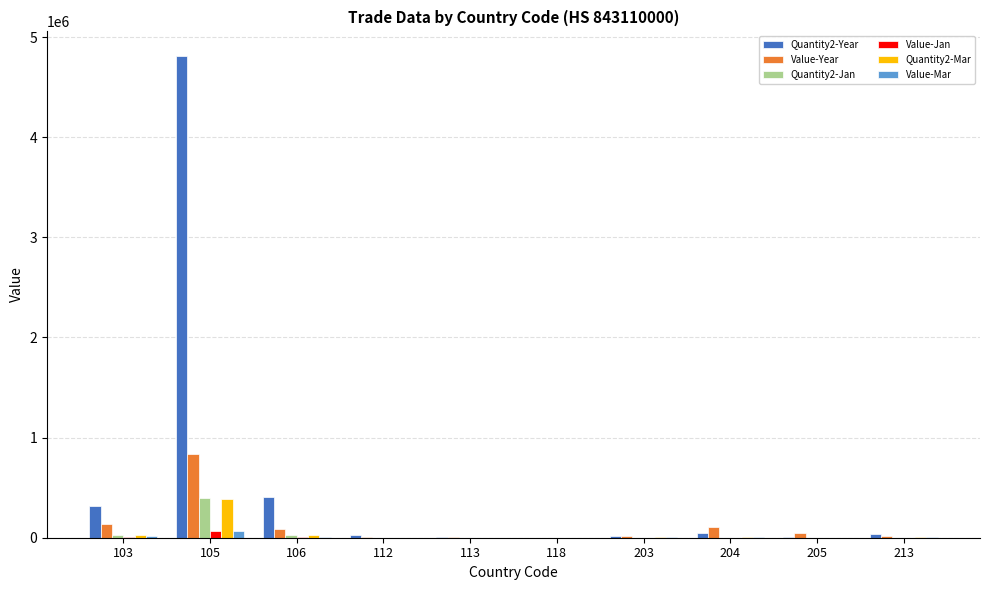

What are all the series names shown in the legend?

Quantity2-Year, Value-Year, Quantity2-Jan, Value-Jan, Quantity2-Mar, Value-Mar